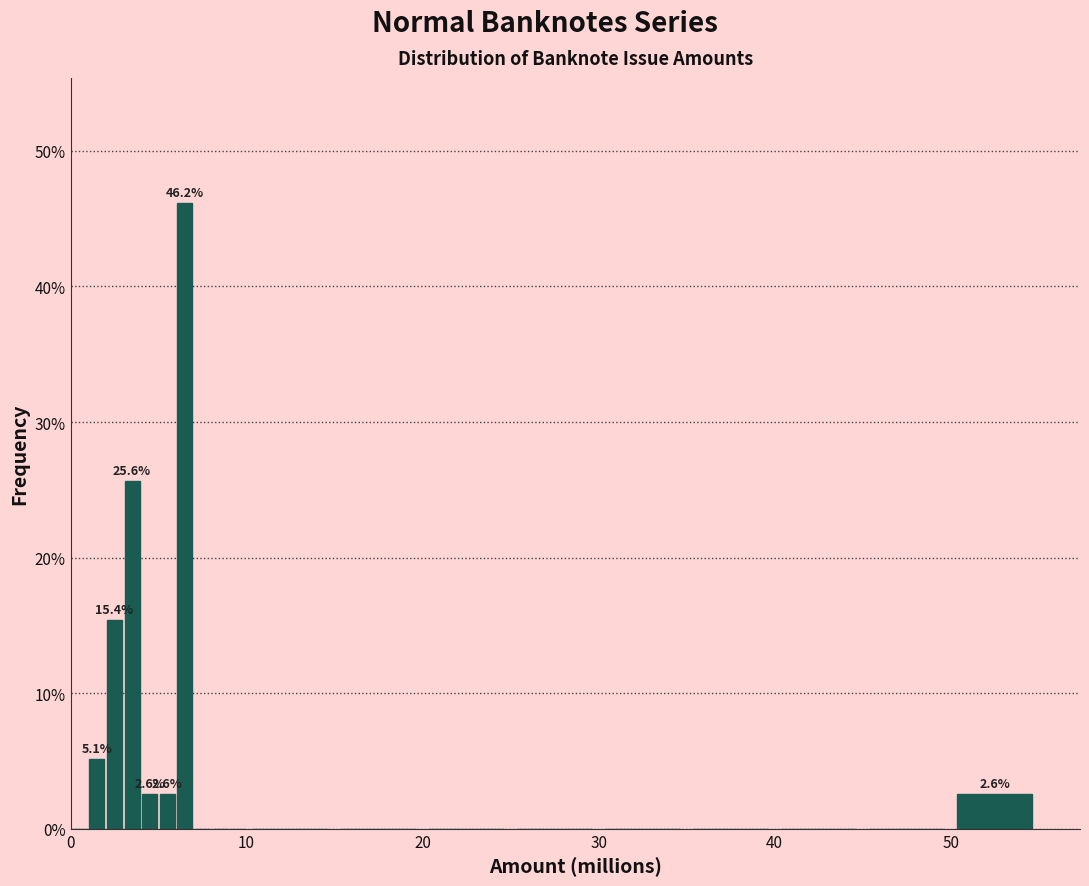

Read against the x-axis, roughly where is the centre of the tallest bar?

7